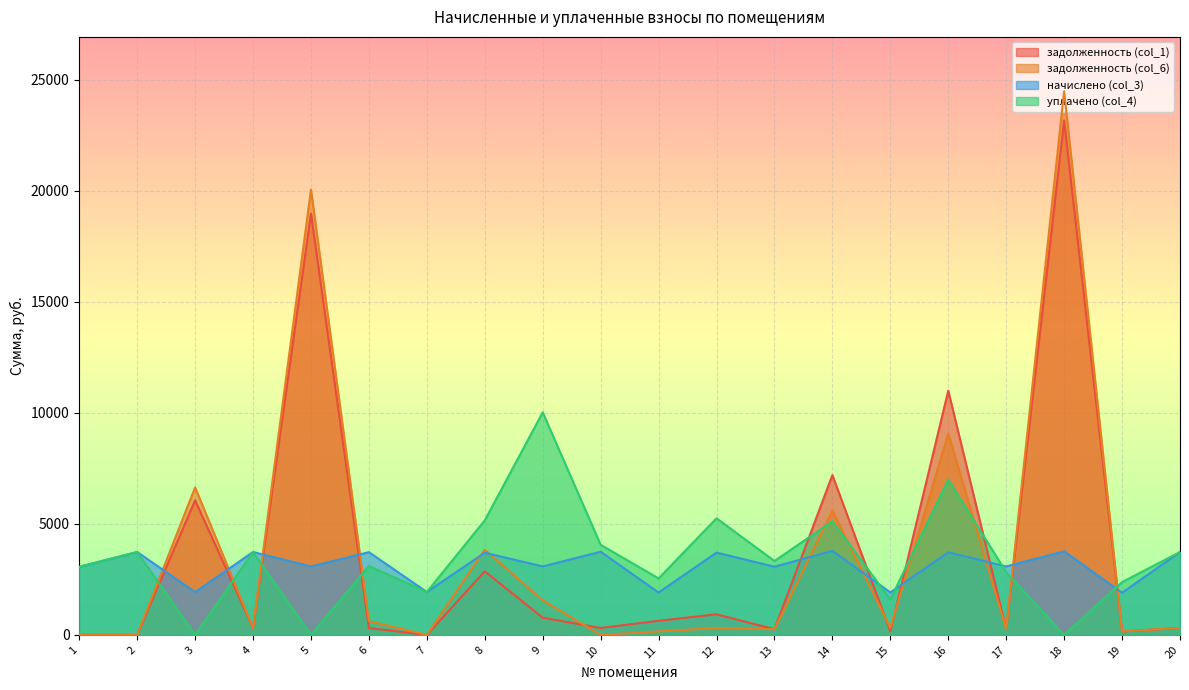

Read the задолженность (col_6) value at 3.

6646.0